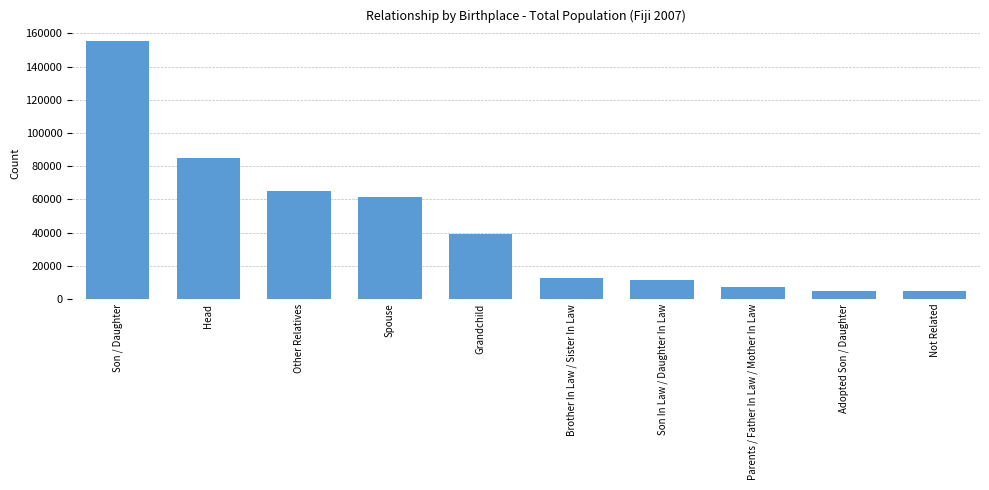

What is the minimum value shown in the chart?

4930